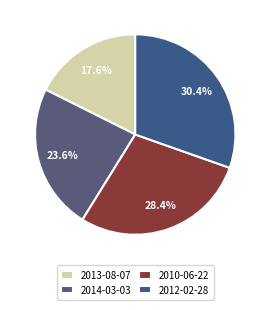

Count the number of slices in the pie.

4